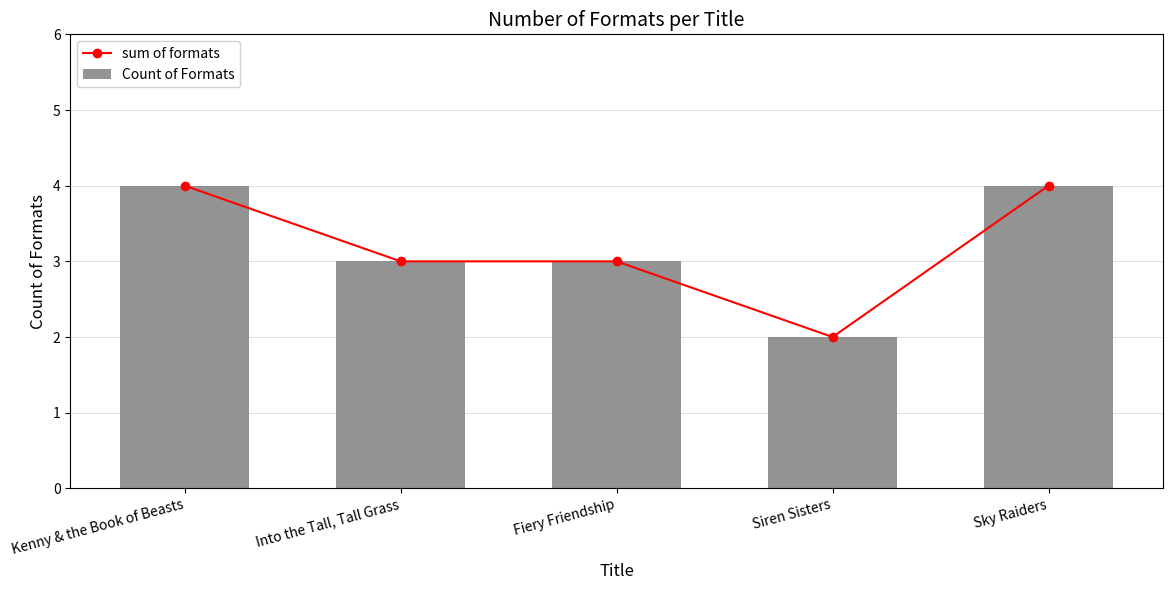

Between Siren Sisters and Sky Raiders, which is larger?

Sky Raiders